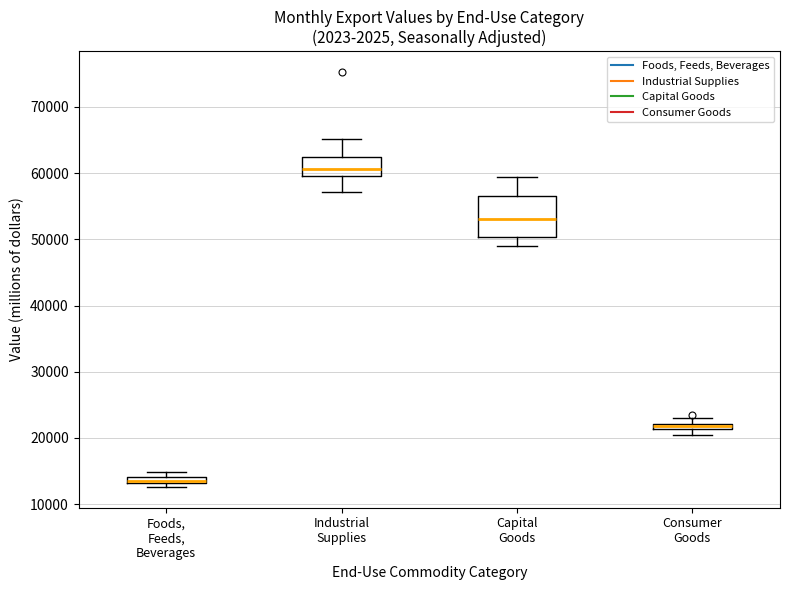

Where does the lower whisker of the box for Industrial Supplies end on the y-axis? The values are not printed on the chart, so give them approximately, as read against the axis.

57000